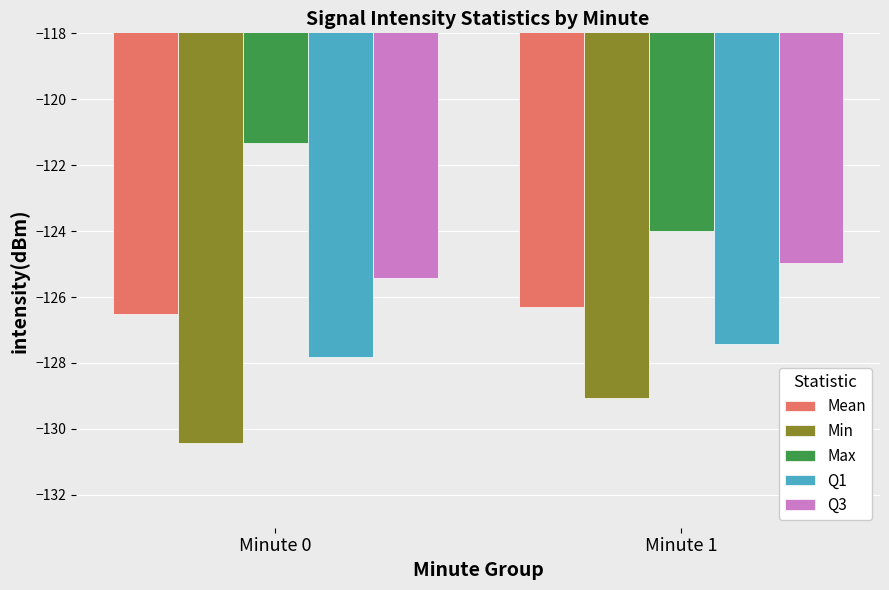

Reading left to right, list all the values displayed in this chart.

Mean: -126.5	-126.3
Min: -130.4	-129.1
Max: -121.3	-124.0
Q1: -127.8	-127.4
Q3: -125.4	-125.0